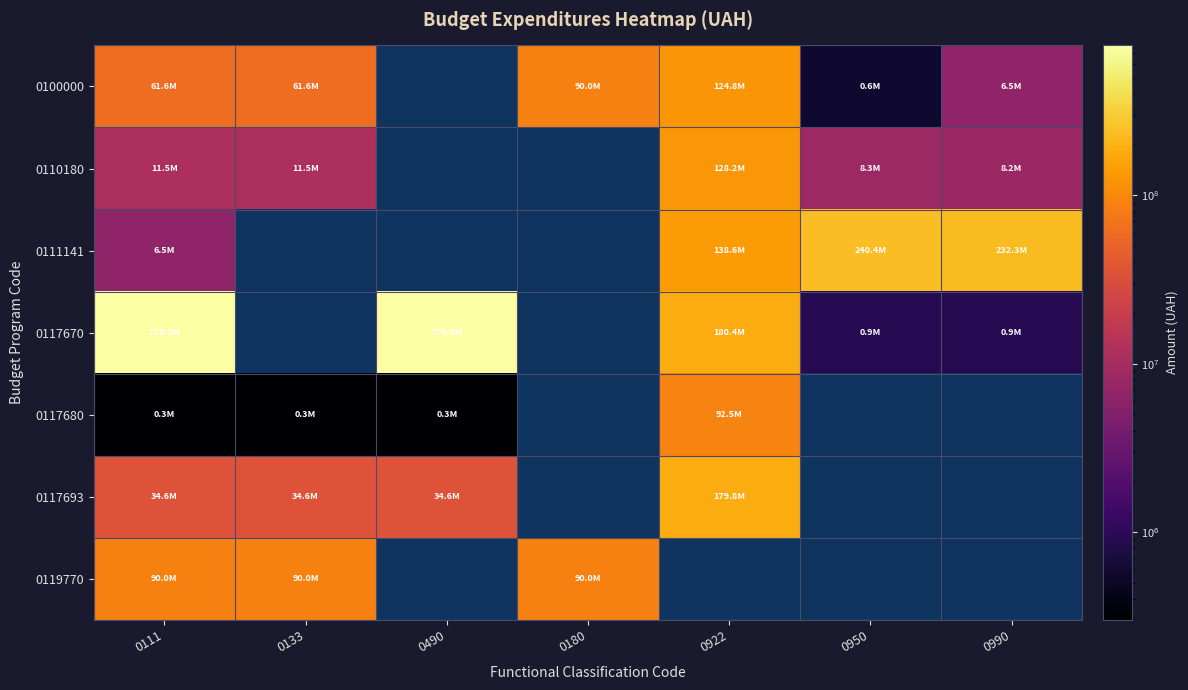

At how many categories does at least one series exceed 139712930?

5